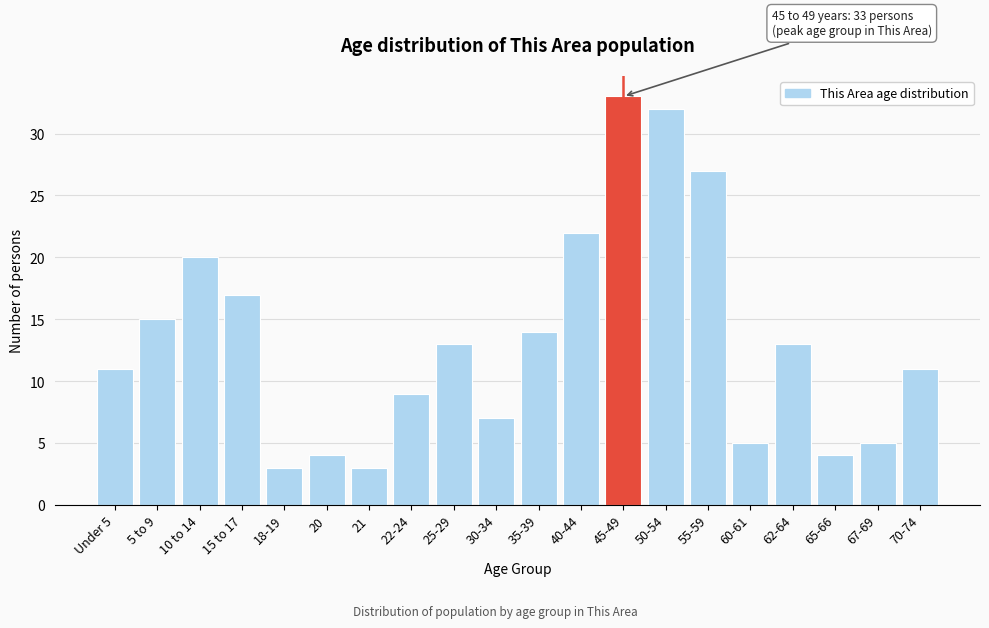

Reading left to right, extract all data points from this chart.

Under 5=11	5 to 9=15	10 to 14=20	15 to 17=17	18-19=3	20=4	21=3	22-24=9	25-29=13	30-34=7	35-39=14	40-44=22	45-49=33	50-54=32	55-59=27	60-61=5	62-64=13	65-66=4	67-69=5	70-74=11